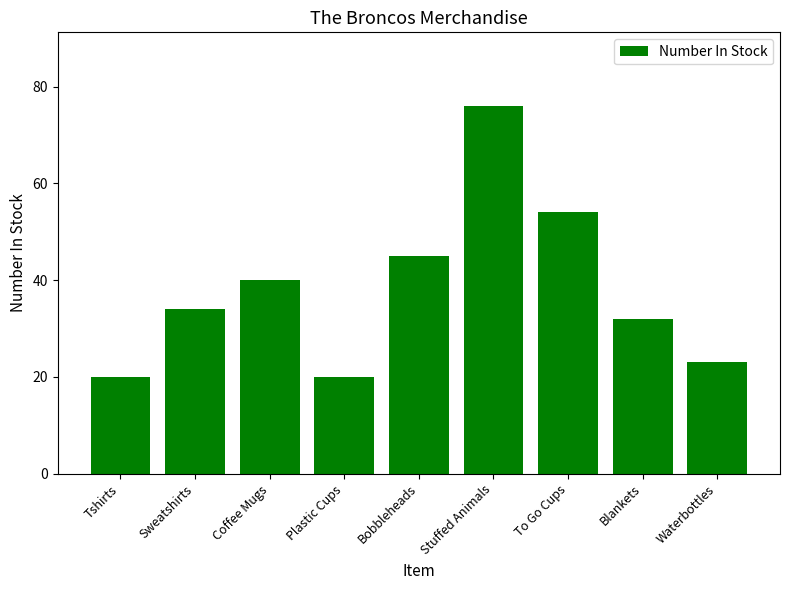

What is the ratio of the value at To Go Cups to the value at Blankets?

1.7